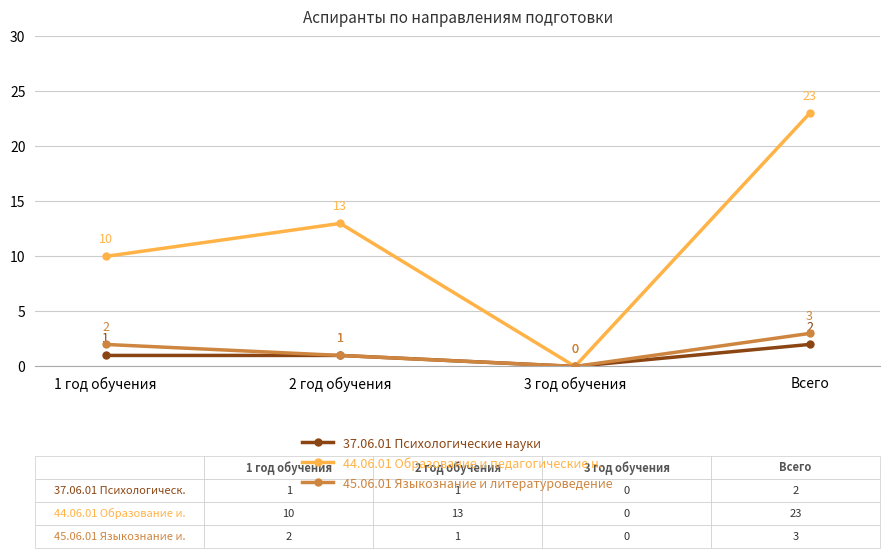

Is it true that 37.06.01 Психологические науки equals 1 at 2 год обучения?

True